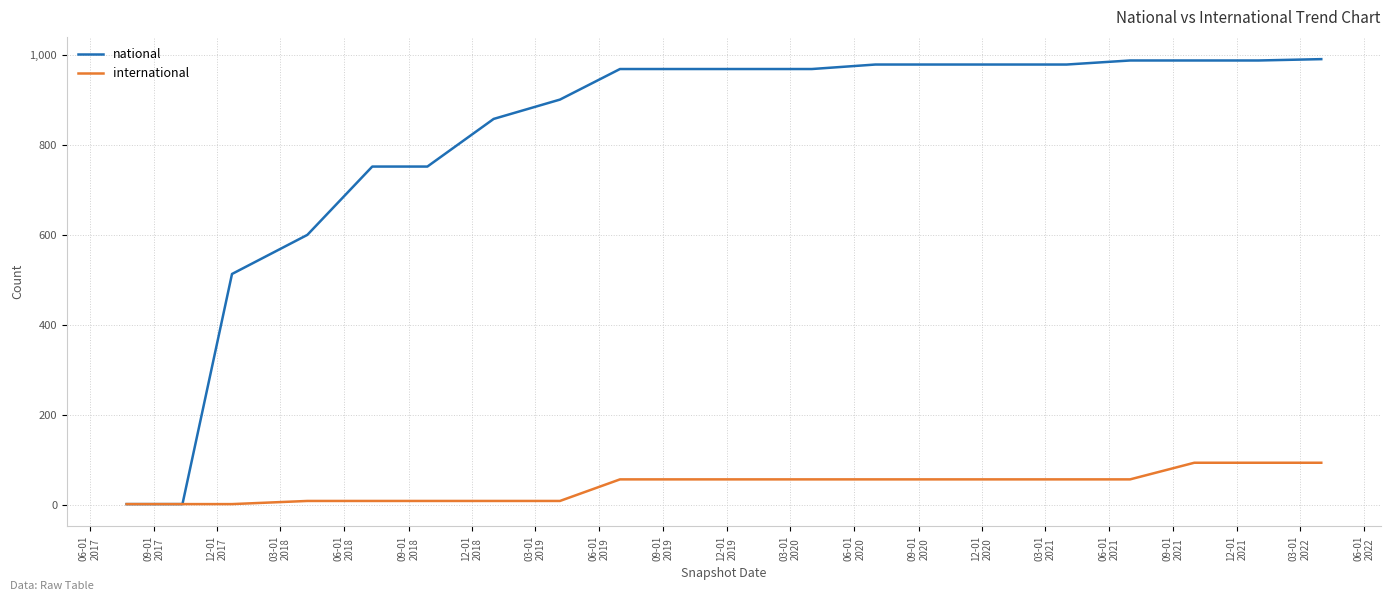

What is the highest value of the international series?

93